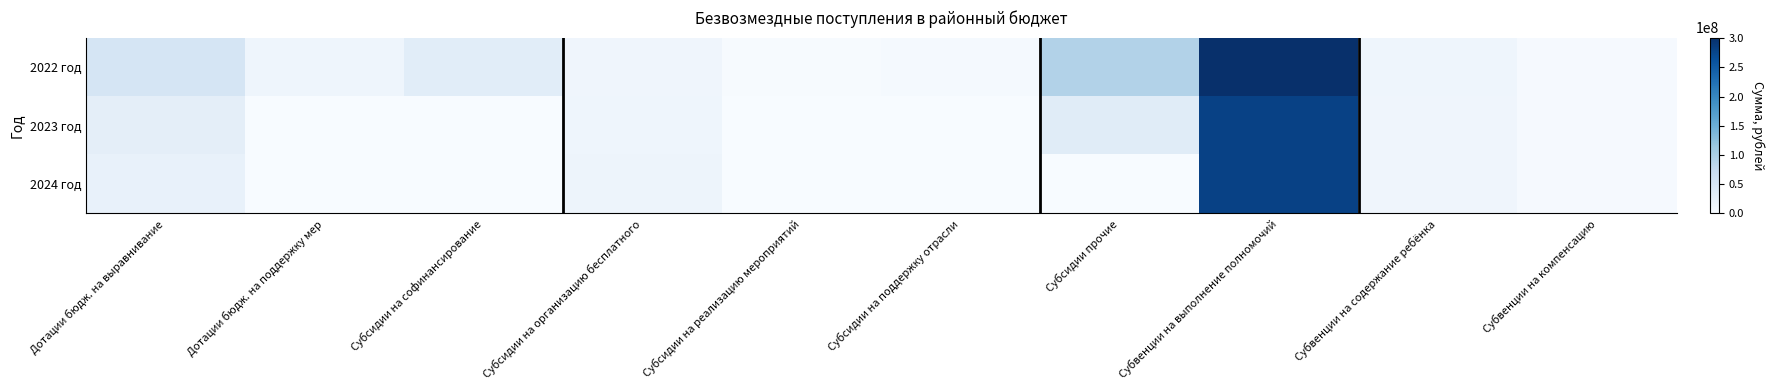

How many distinct data groups are displayed?

3